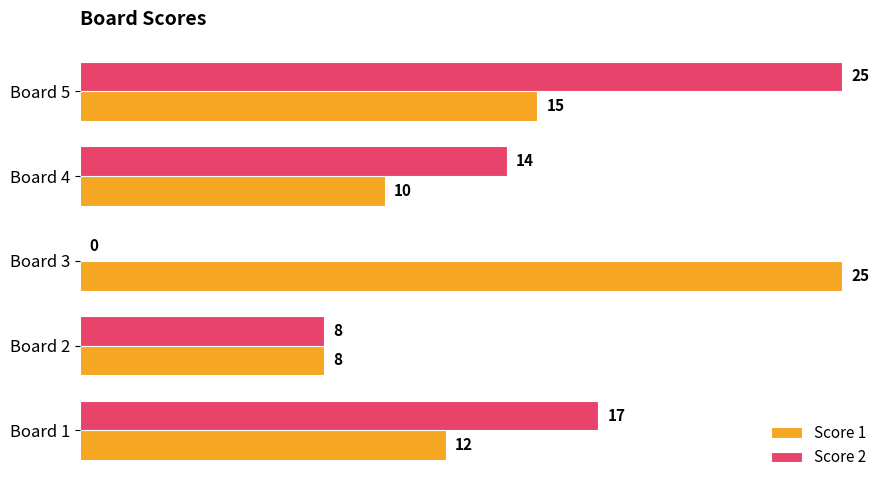

What is the sum of all Score 2 values?

64